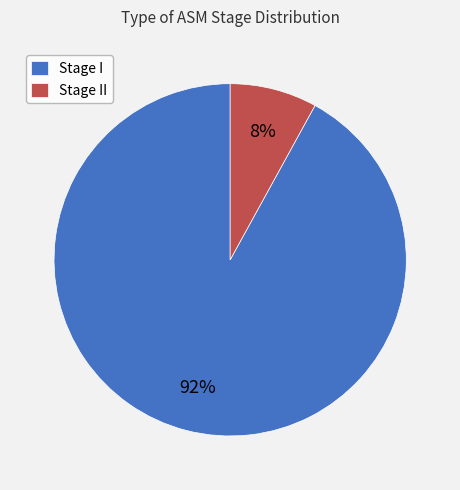

Count the number of slices in the pie.

2